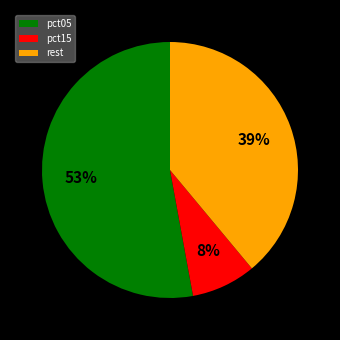

How many slices are in this pie chart?

3